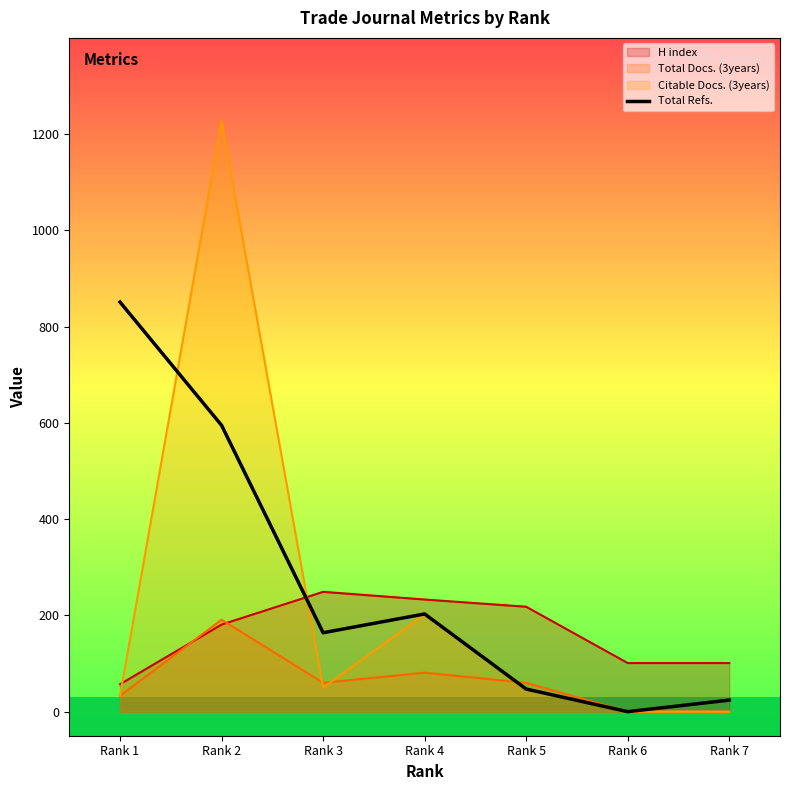

Which series has the widest spread of values?

Citable Docs. (3years)